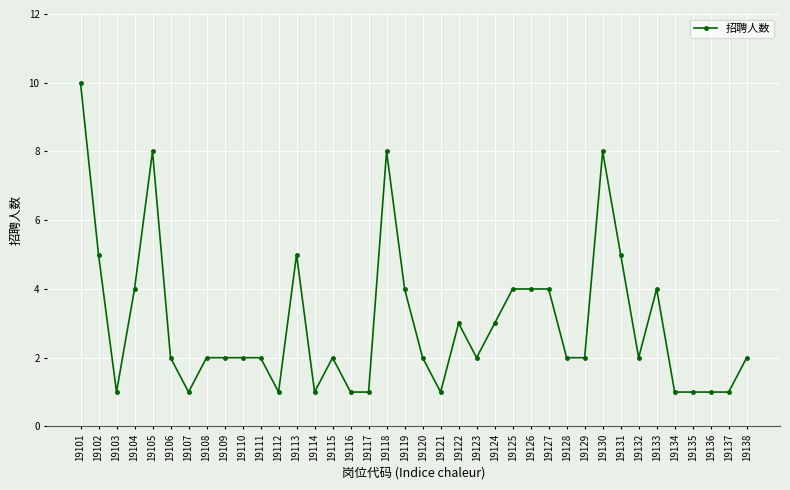

What is the difference between the values at 19114 and 19127?

3